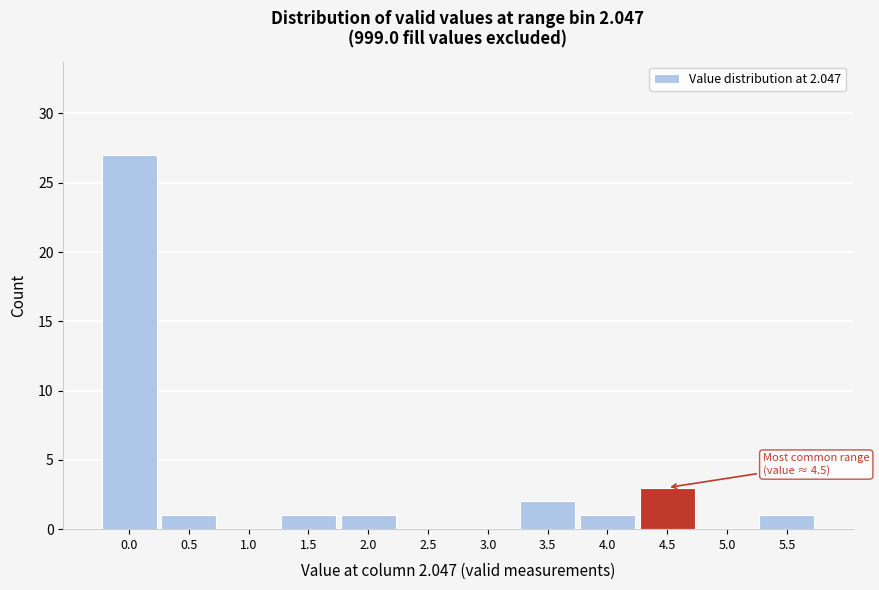

Reading left to right, transcribe all the data shown in this chart.

0.0=27	0.5=1	1.0=0	1.5=1	2.0=1	2.5=0	3.0=0	3.5=2	4.0=1	4.5=3	5.0=0	5.5=1